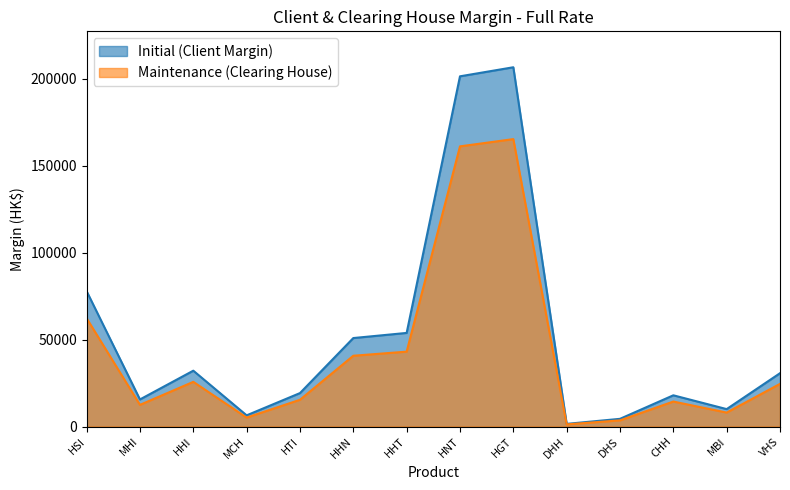

How many lines are shown in the chart?

2